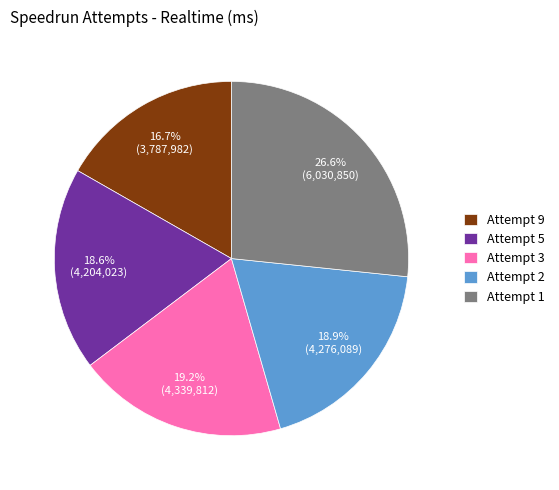

To the nearest percent, what is the difference between the largest and smallest slice percentages?

10%